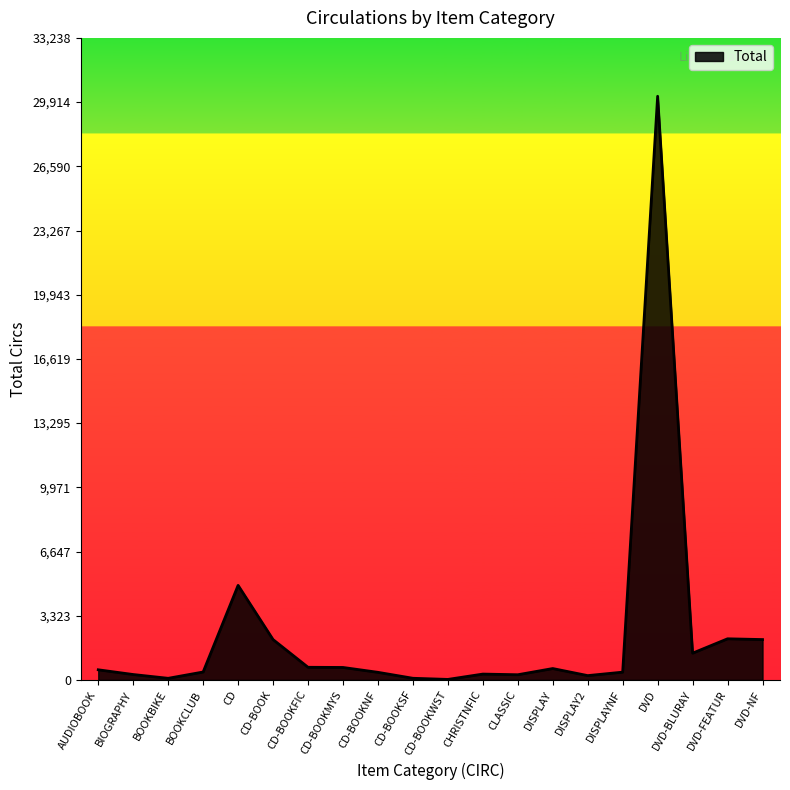

Is it true that the value at DVD-BLURAY is 1386?

True